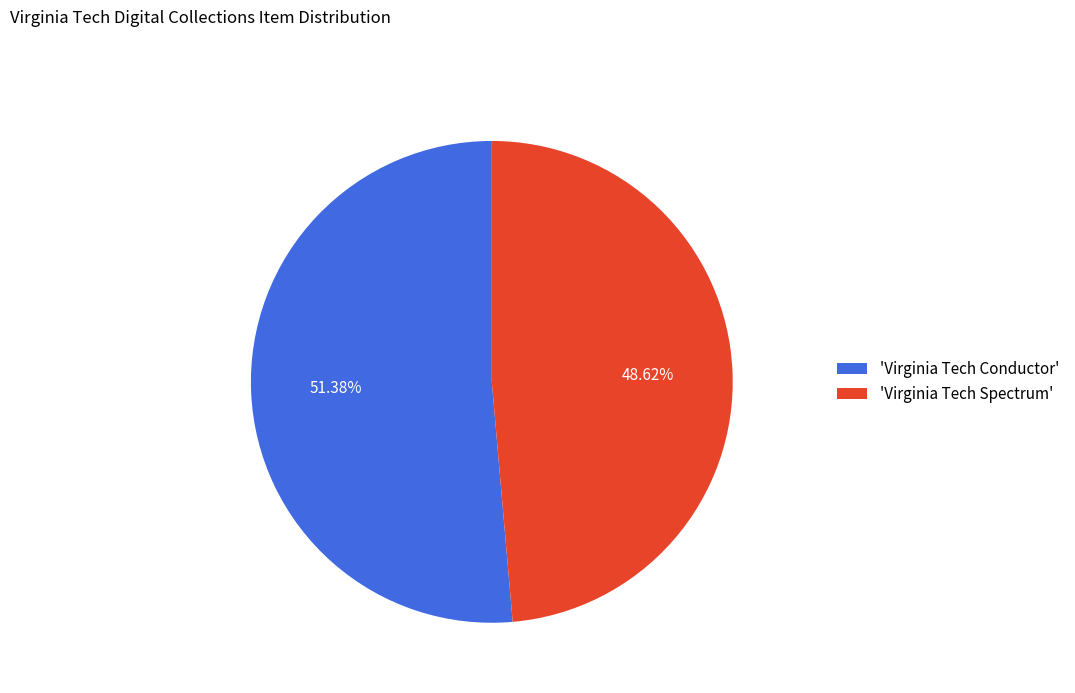

What is the largest slice in the pie chart?

'Virginia Tech Conductor'